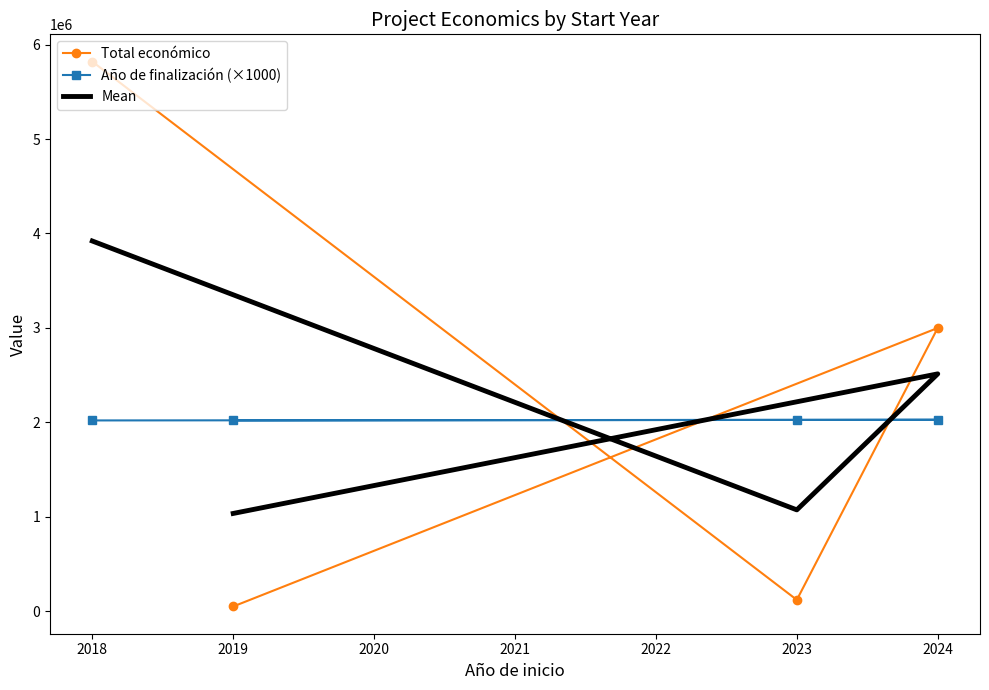

Rank the series by their average value, from highest to lowest.

Total económico, Mean, Año de finalización (×1000)